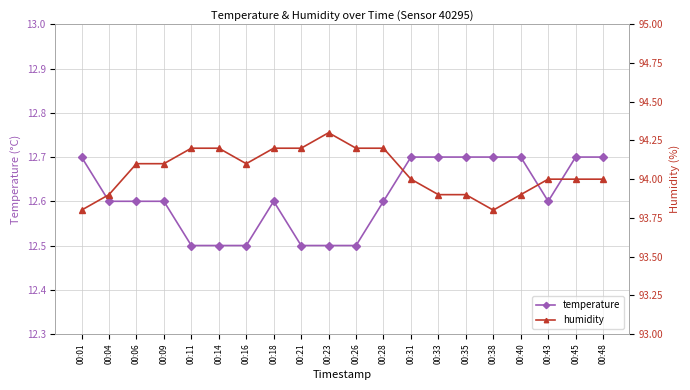

Count the humidity values in the range 93 to 94.

10